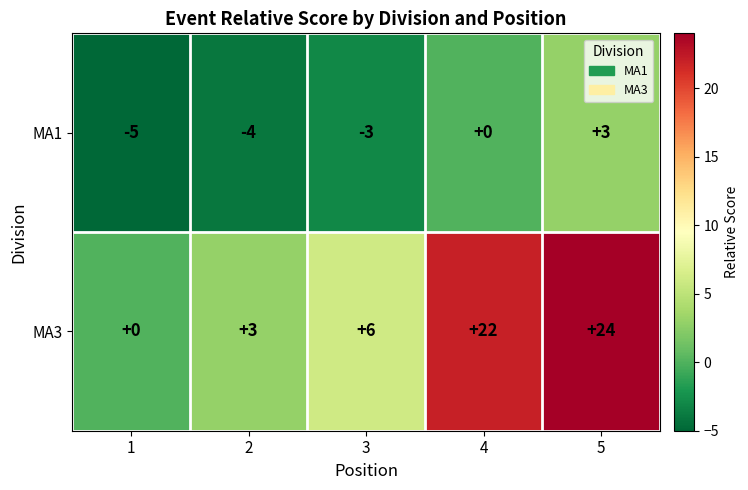

Is it true that MA1 equals -5 at 3?

False